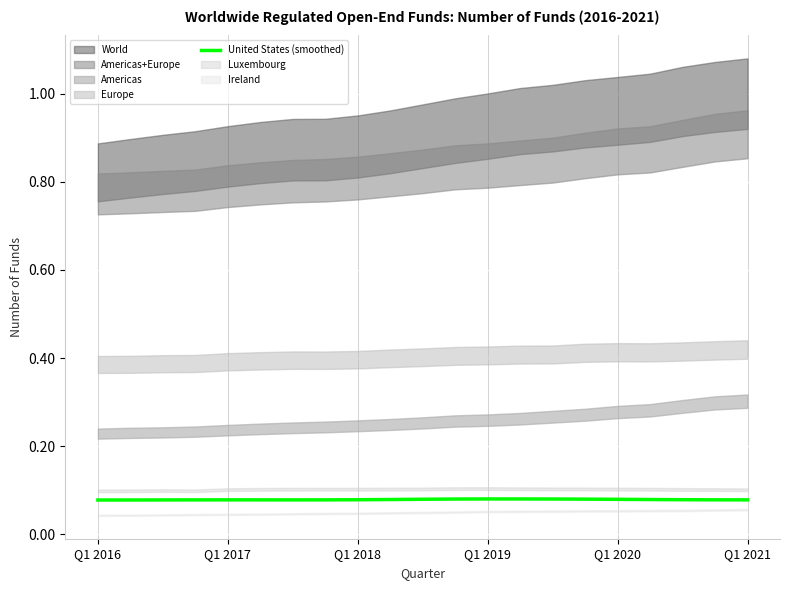

Does the chart display data point markers on the line(s)?

No